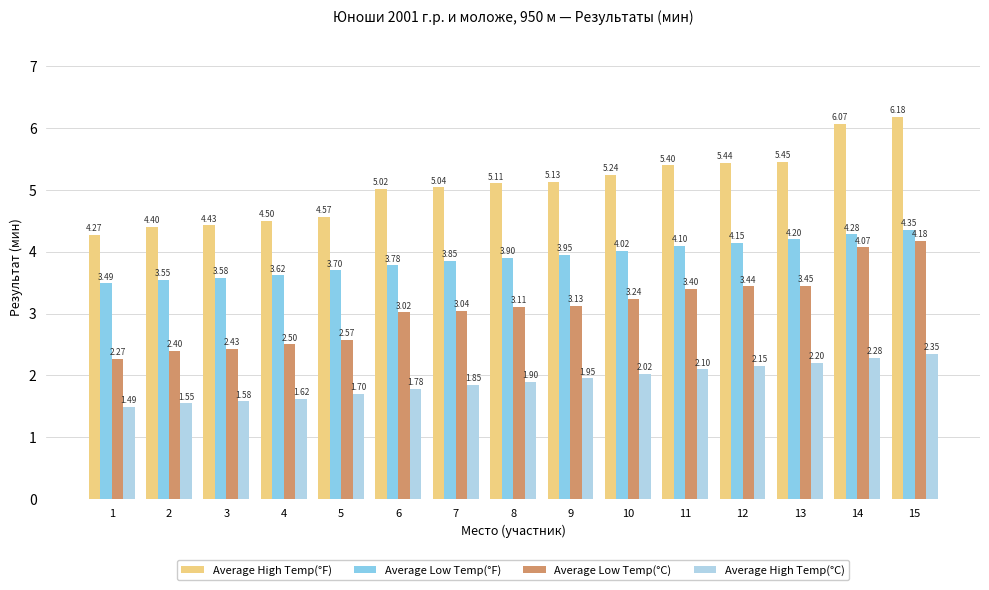

List the labels in order of Average High Temp(°C) value, largest first.

15, 14, 13, 12, 11, 10, 9, 8, 7, 6, 5, 4, 3, 2, 1